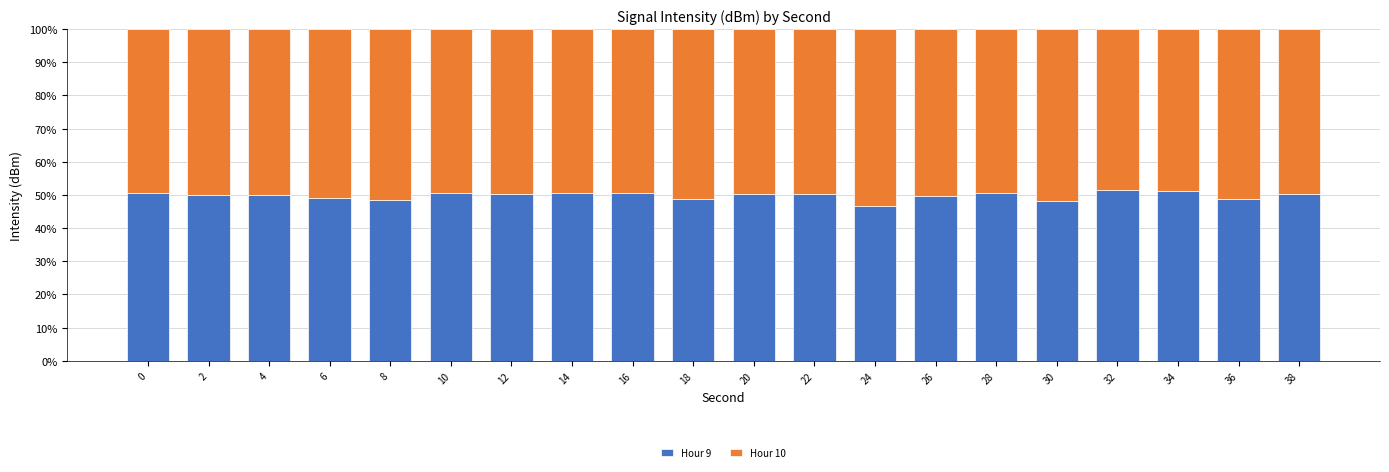

What are all the series names shown in the legend?

Hour 9, Hour 10